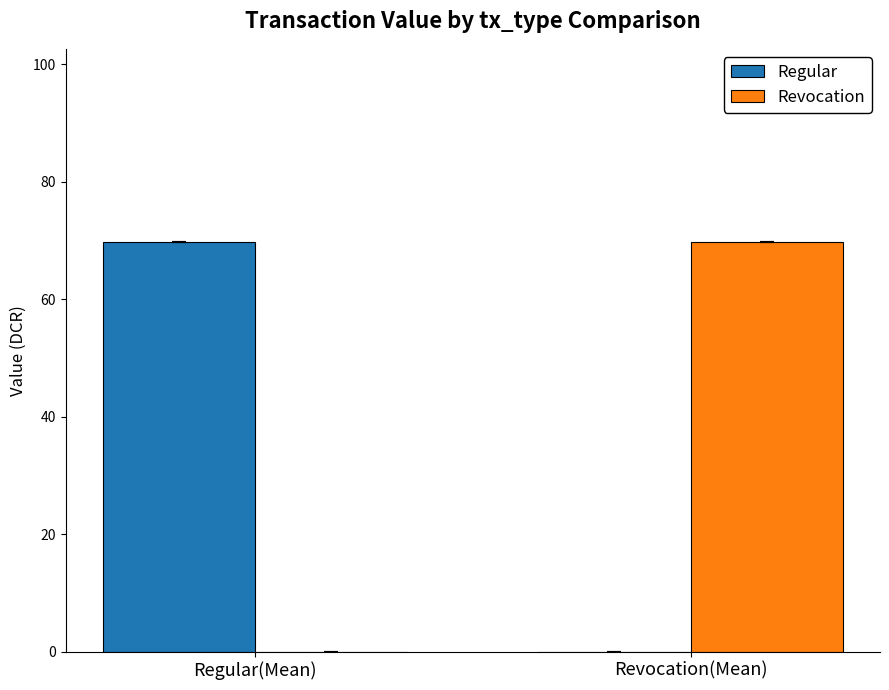

True or false: Revocation has a value of 101.1 at Revocation(Mean).

False